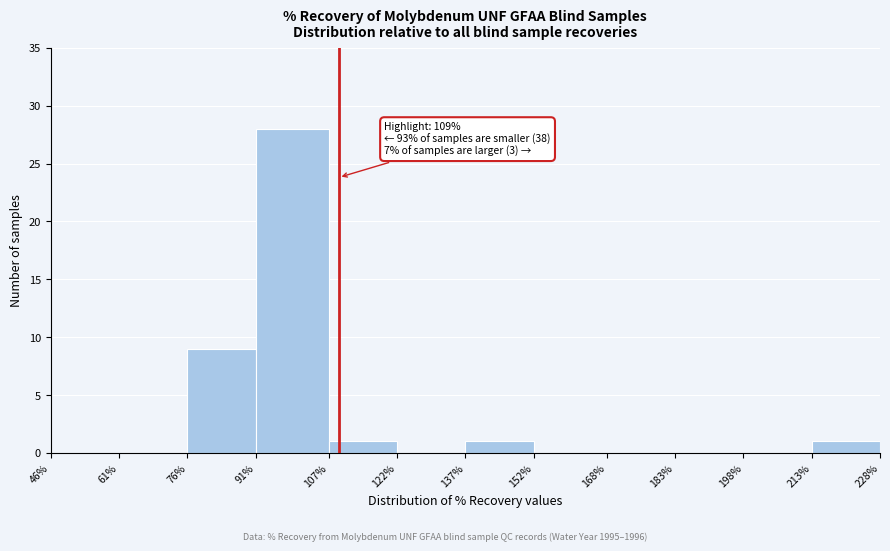

Over which range of the x-axis is the bar tallest?

91% to 107%